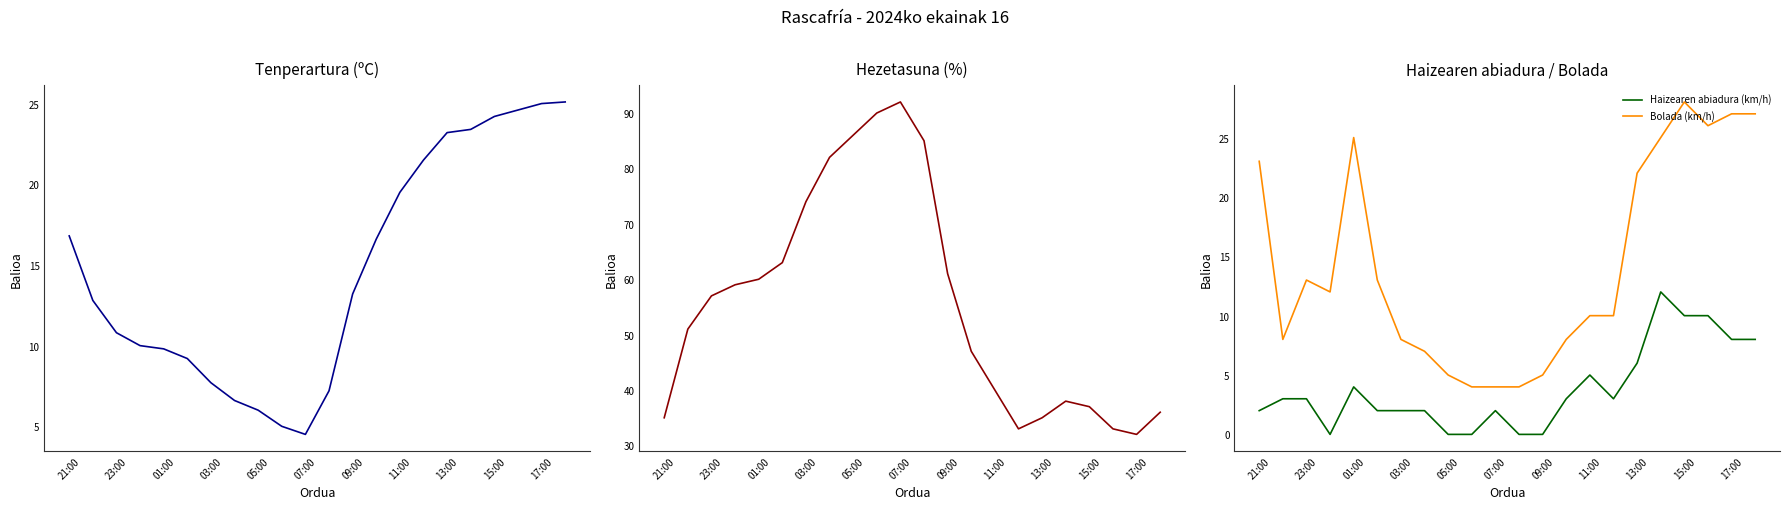

What is the sum of all Bolada (km/h) values?

314